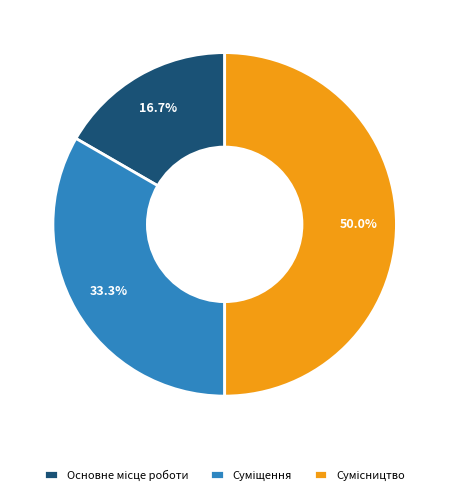

To the nearest percent, what percentage of the pie is Сумісництво?

50%